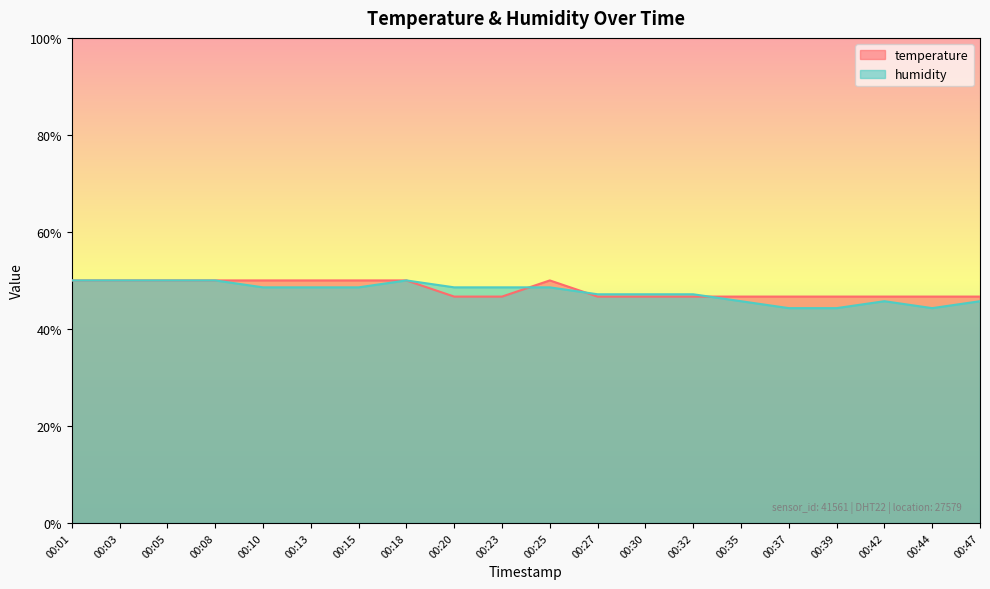

The temperature series shows 84.8 at 00:01. True or false?

False